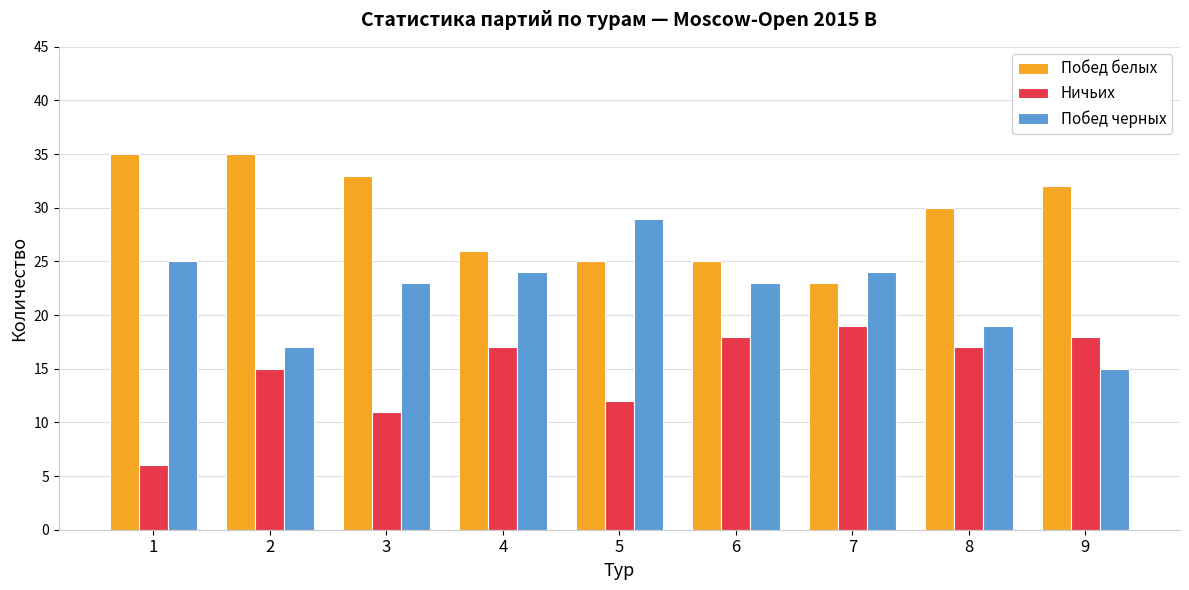

Does the chart contain stacked bars?

No